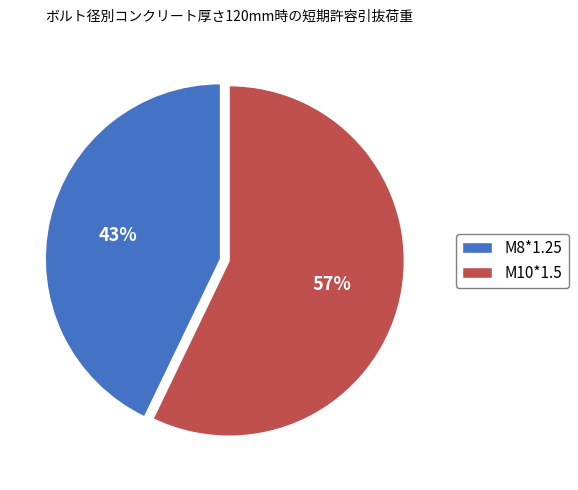

To the nearest percent, what is the average slice percentage?

50%